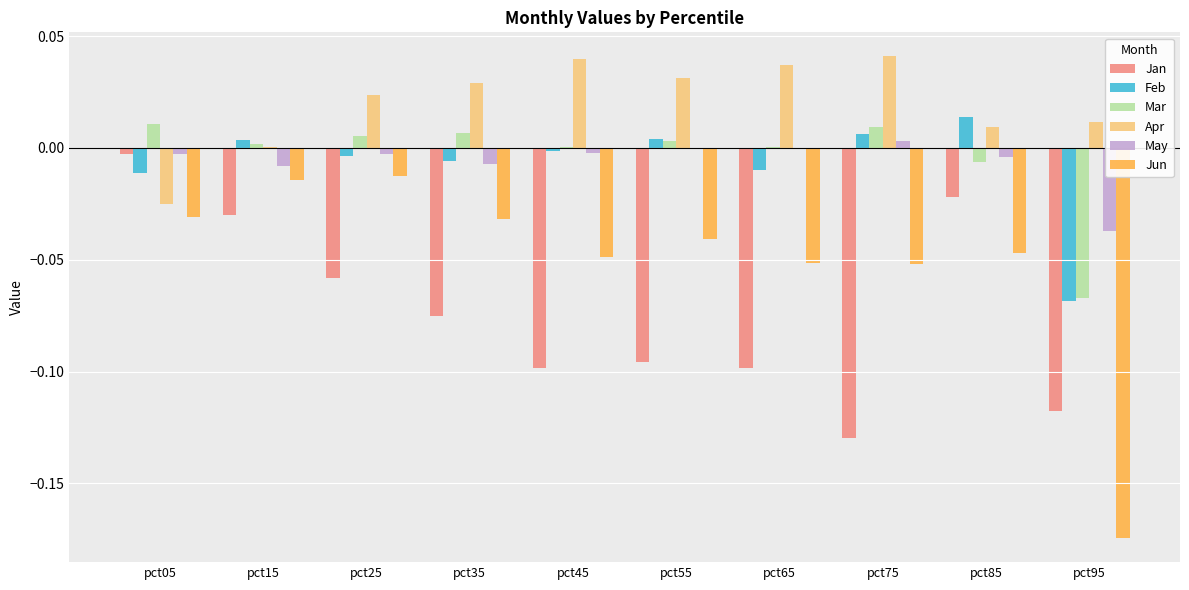

Is it true that Mar equals 0.0 at pct15?

True